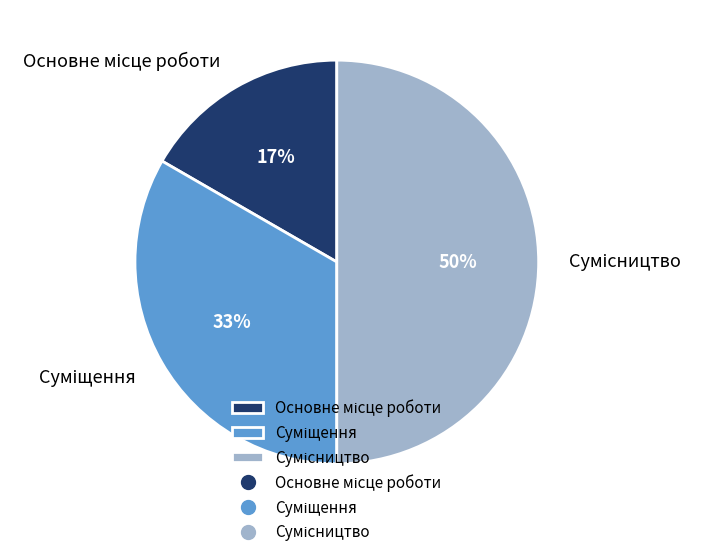

To the nearest percent, what is the average slice percentage?

33%